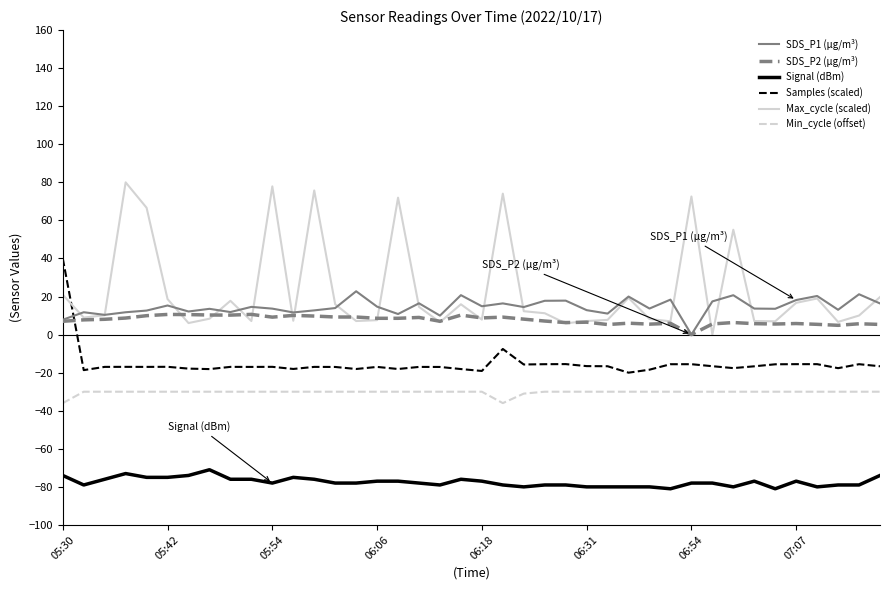

What is the highest value of the Signal (dBm) series?

-71.0